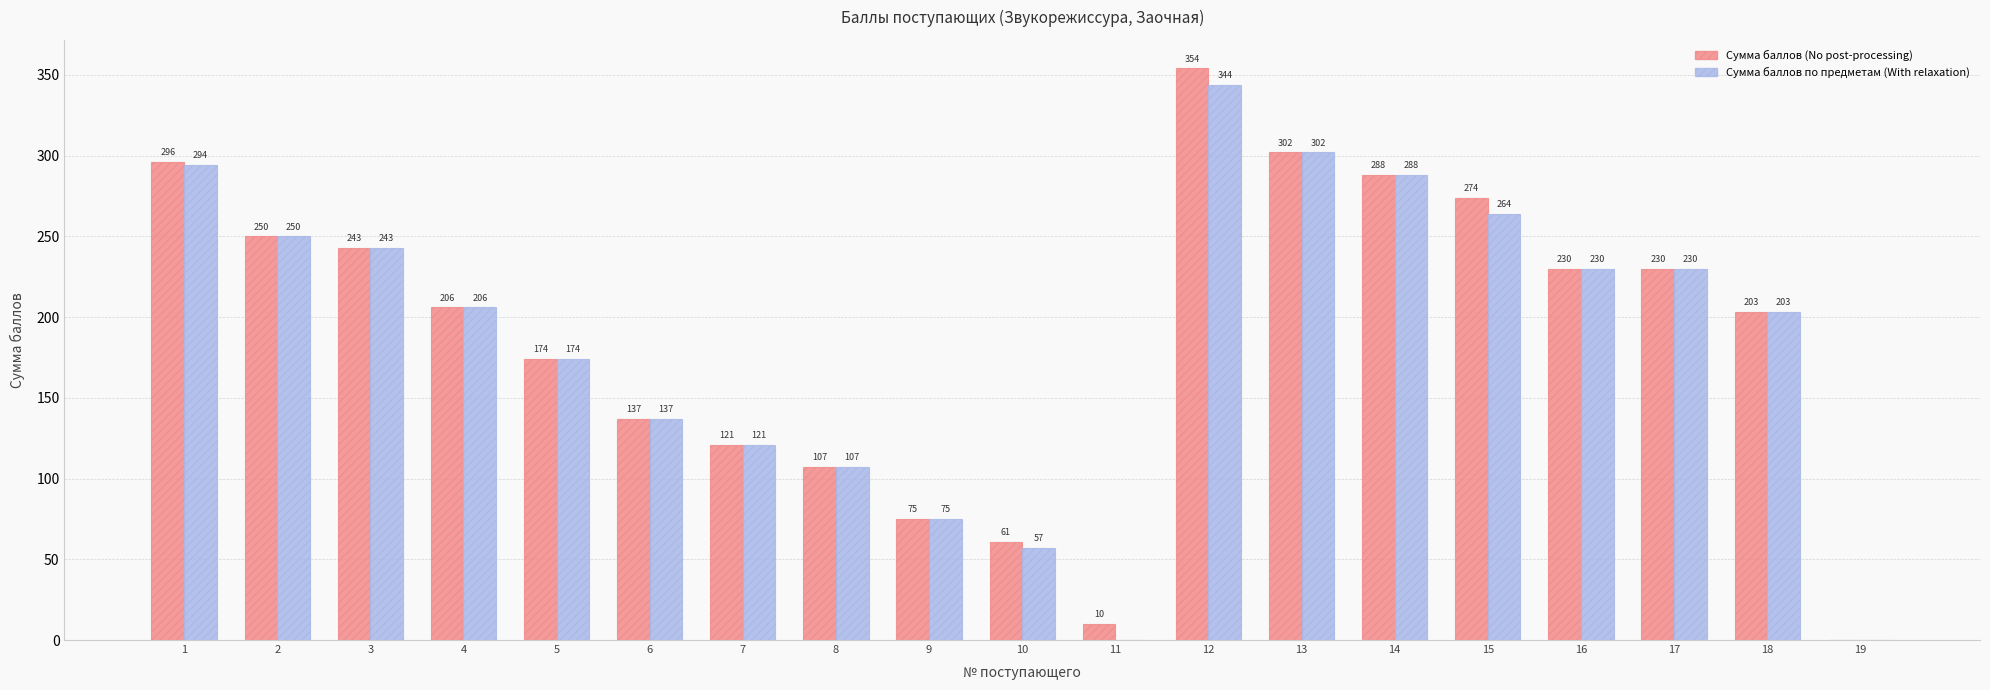

Which category has the highest value across all series?

12